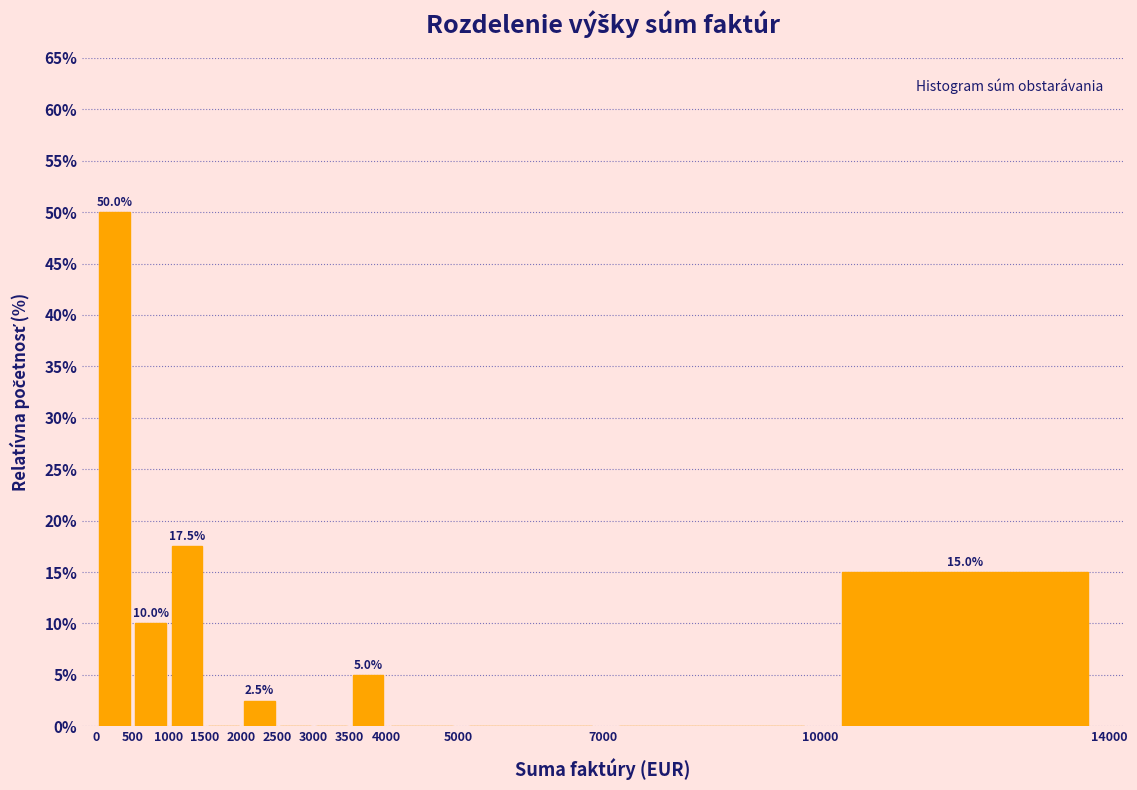

Over which range of the x-axis is the bar tallest?

0 to 500